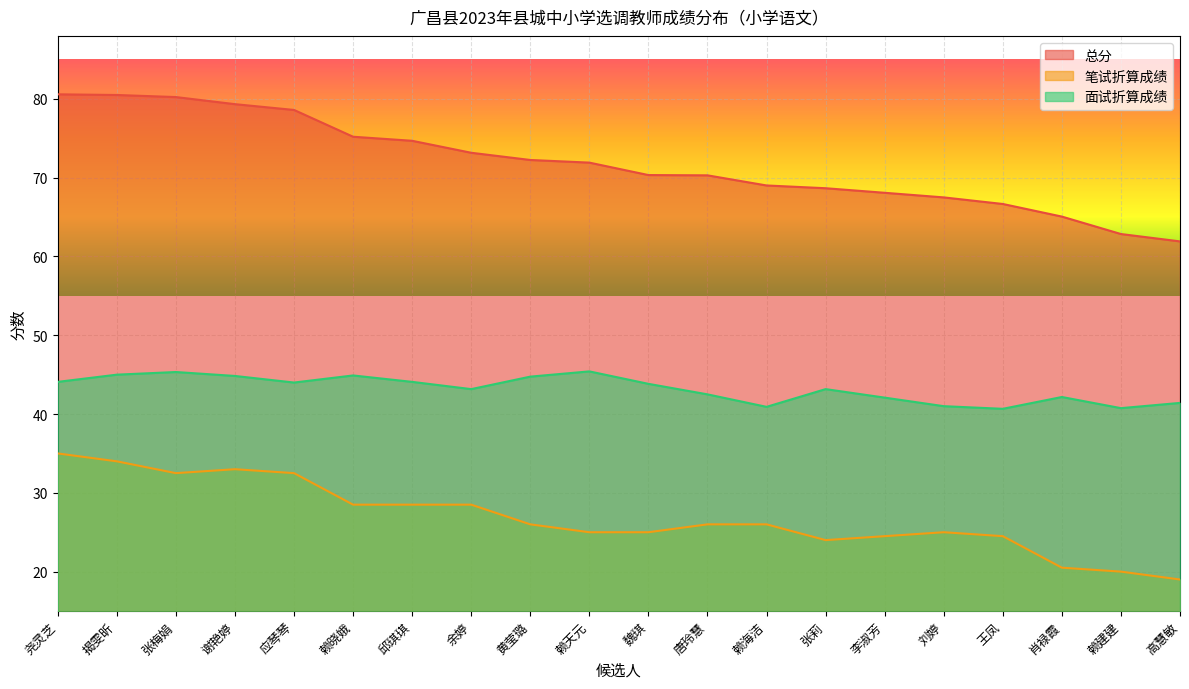

Which series has the widest spread of values?

总分